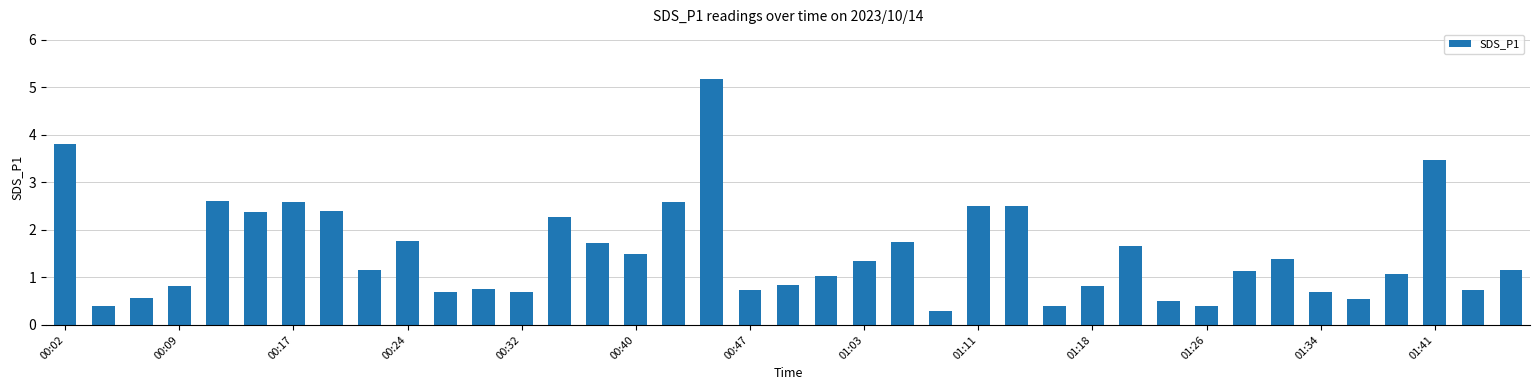

What is the value of the 28th bar from the left?

0.8